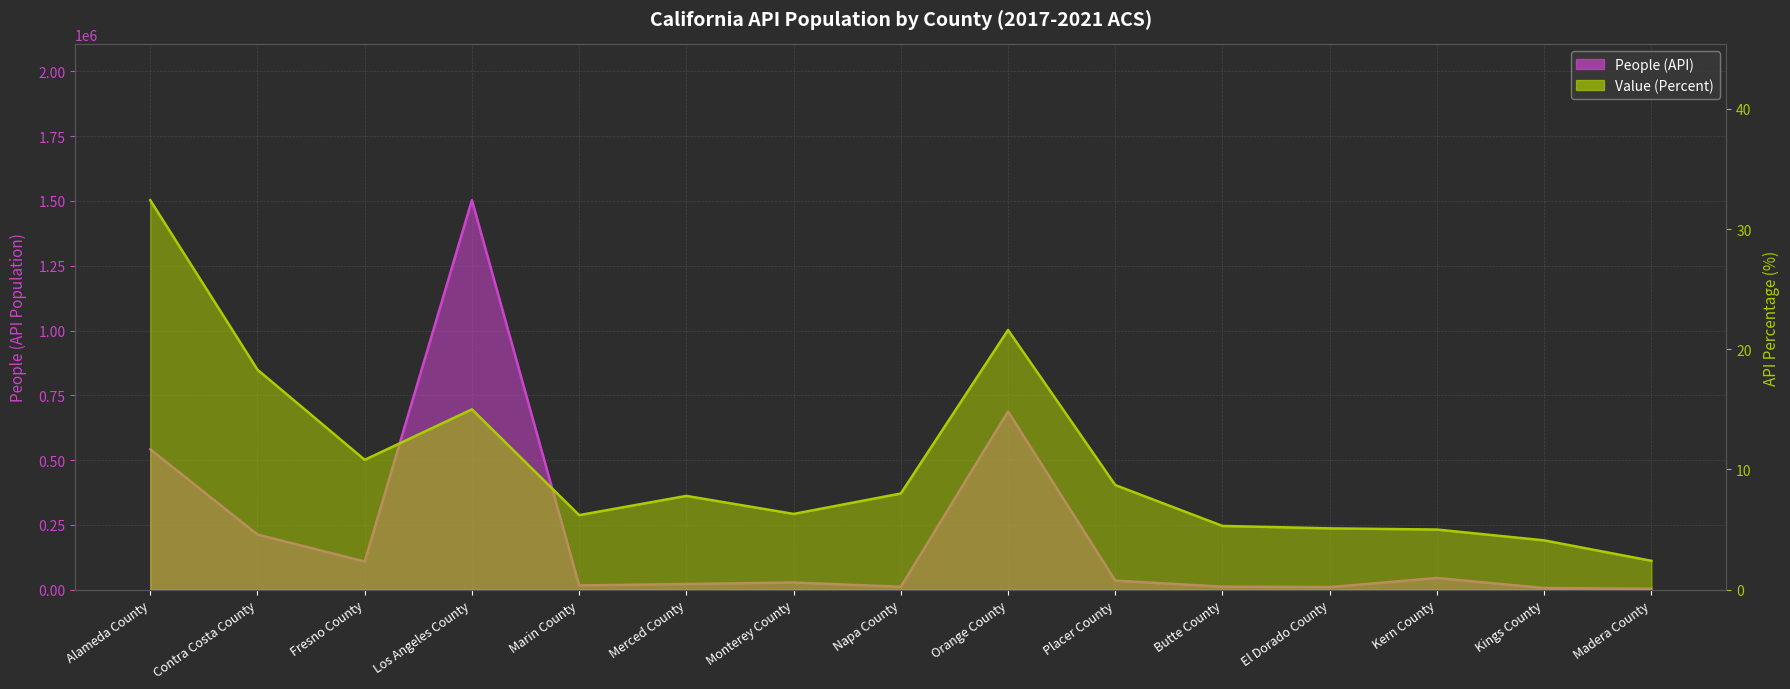

True or false: Value (Percent) line has more than 1 interior local peaks.

True